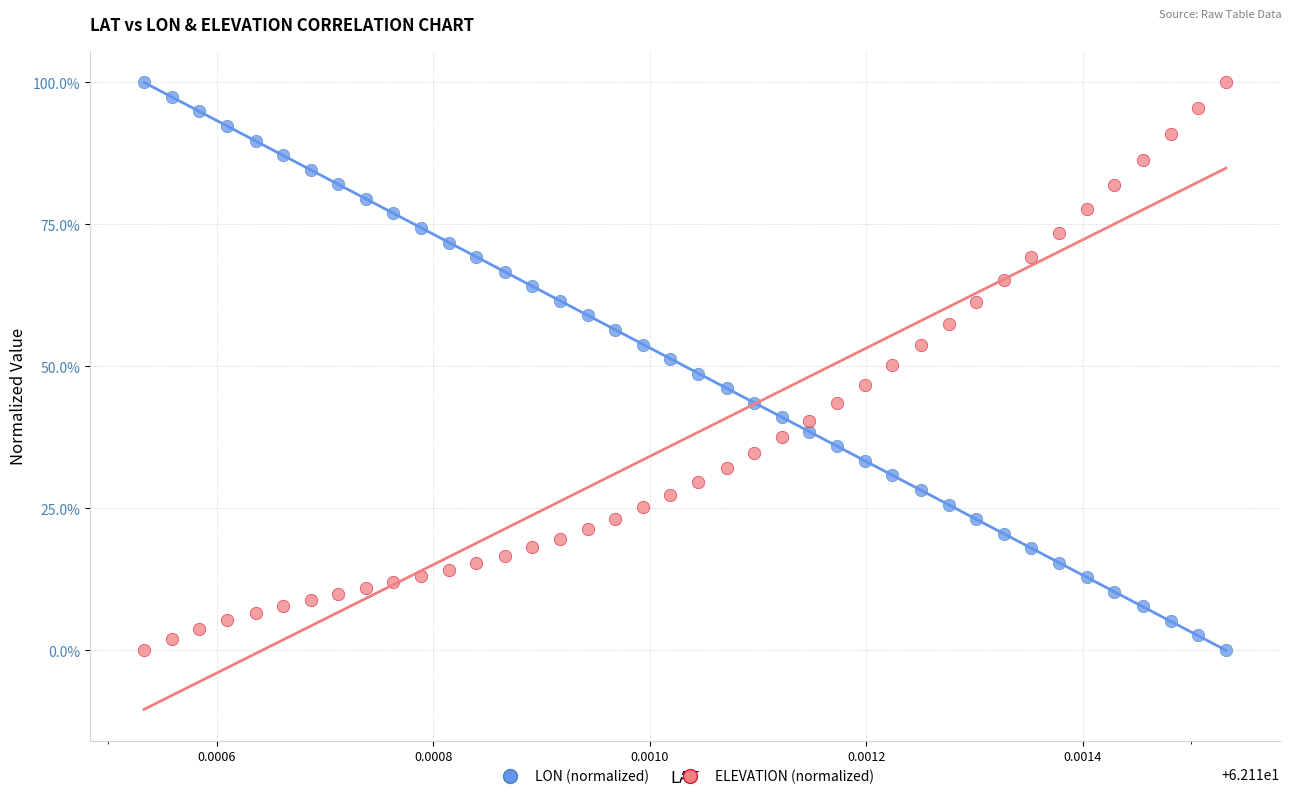

What are all the series names shown in the legend?

LON (normalized), ELEVATION (normalized)